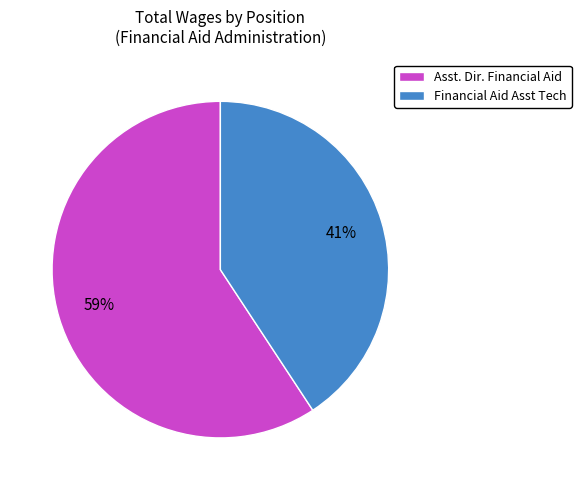

Which has a higher value, Financial Aid Asst Tech or Asst. Dir. Financial Aid?

Asst. Dir. Financial Aid